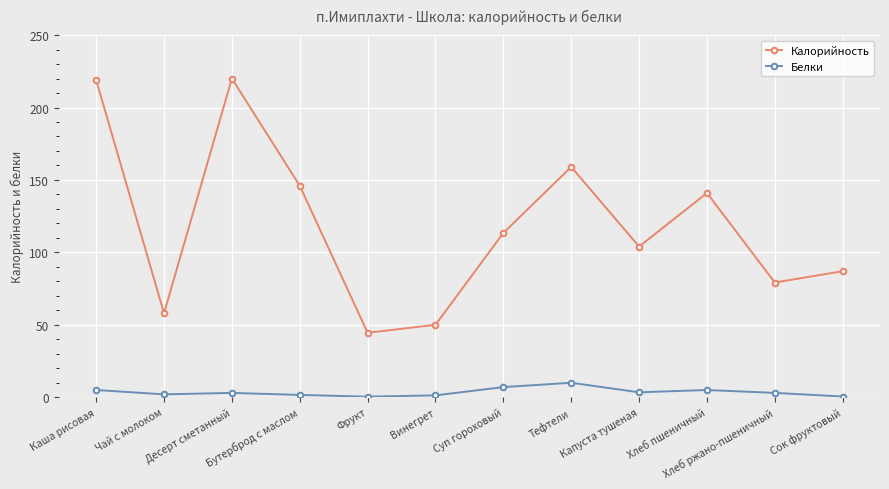

List the series in order of their peak value, lowest first.

Белки, Калорийность